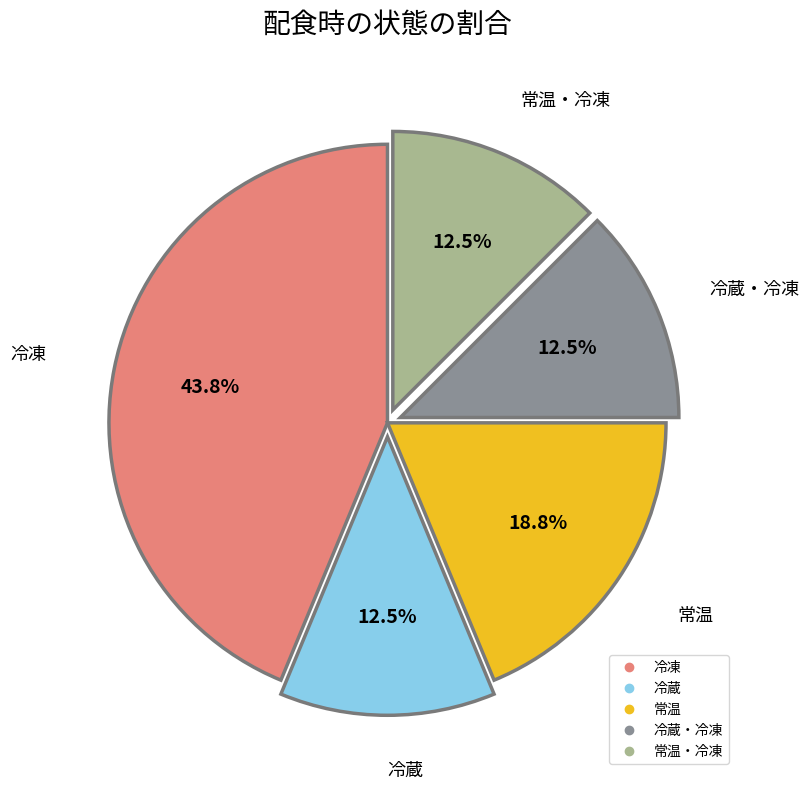

Does any single category account for the majority?

No